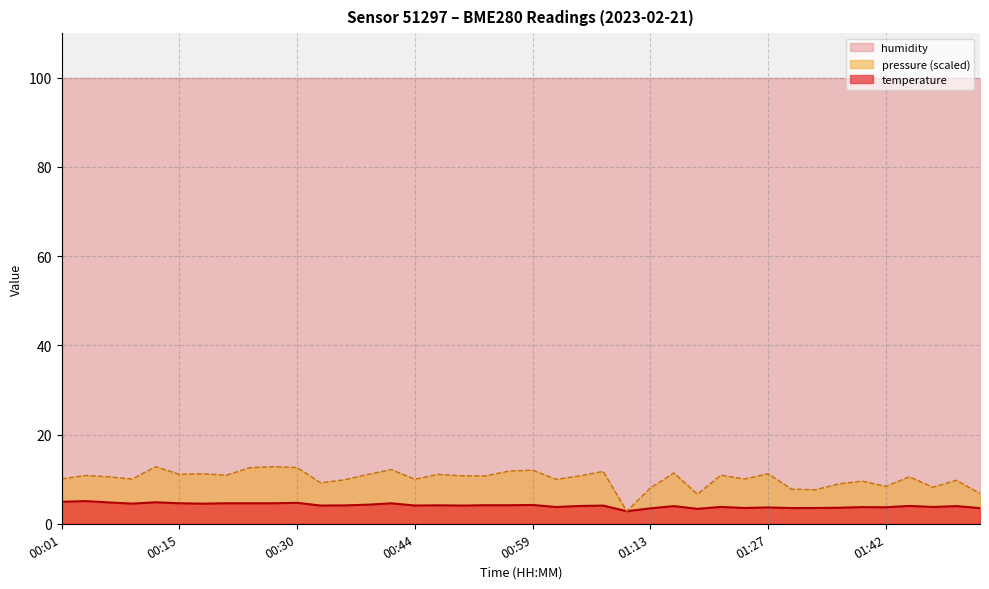

Does the chart display data point markers on the line(s)?

No